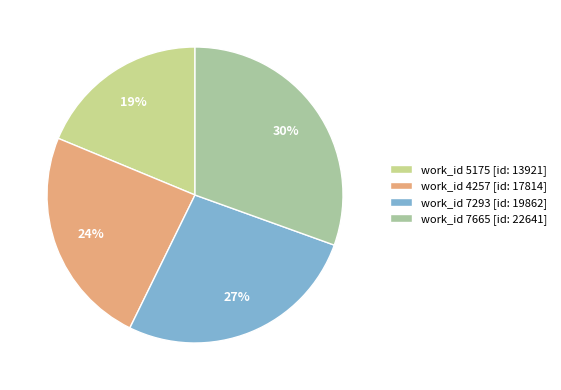

Combined, do work_id 7293 [id: 19862] and work_id 7665 [id: 22641] account for over 50%?

Yes